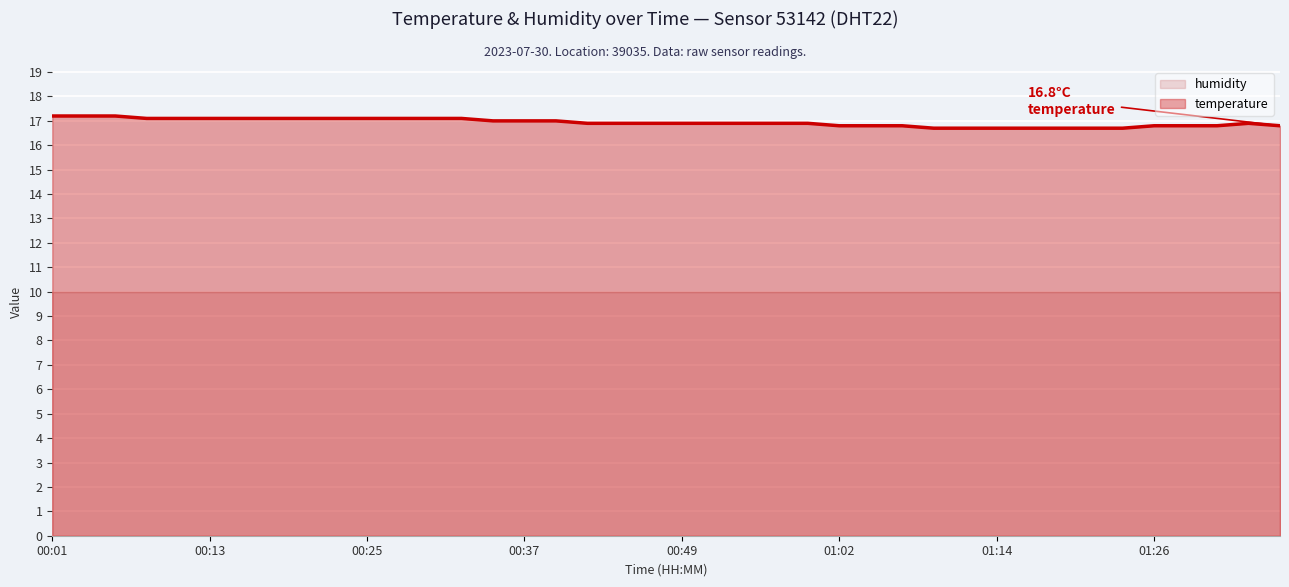

What is the minimum value shown in the chart?

10.0